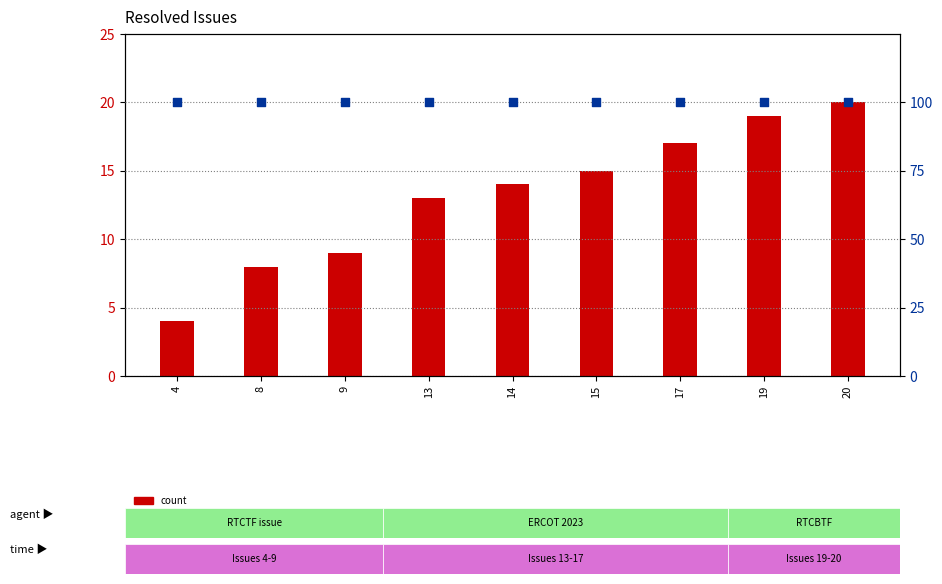

Is the value of percentile rank within the sample at 15 greater than the value of count at 17?

Yes